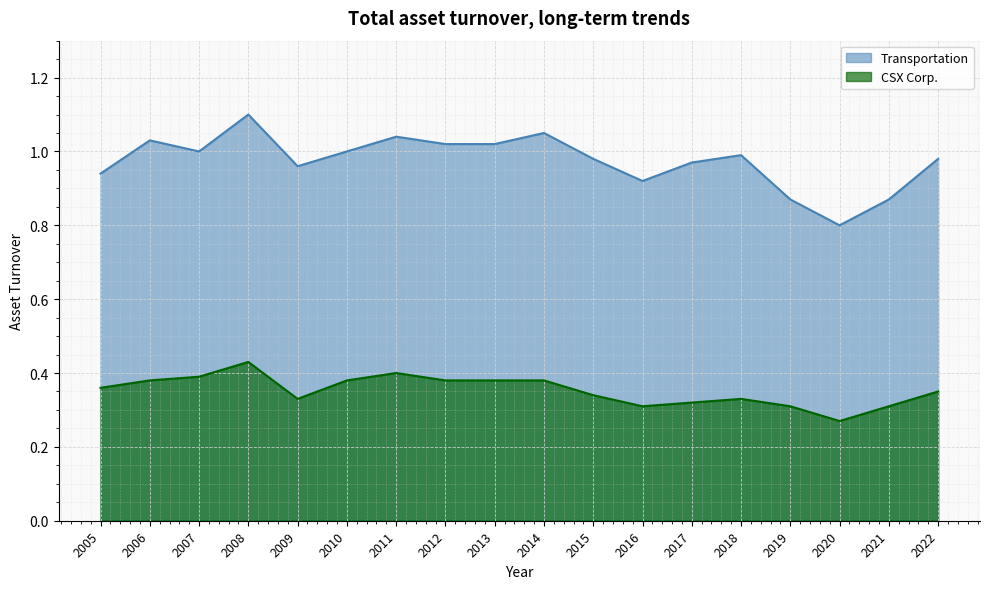

True or false: CSX Corp. and Transportation cross at least once.

False